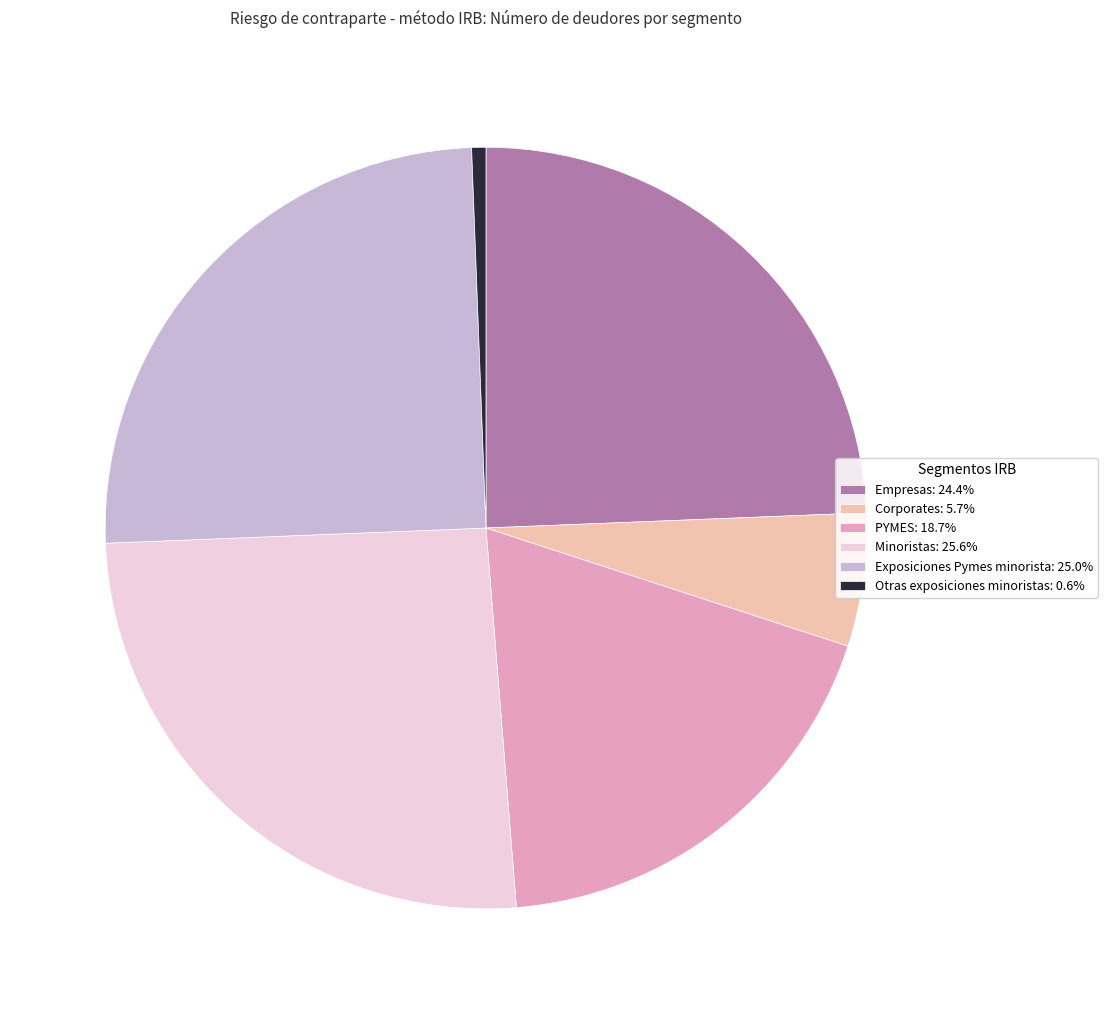

Do Minoristas: 25.6% and PYMES: 18.7% together represent more than half of the pie?

No